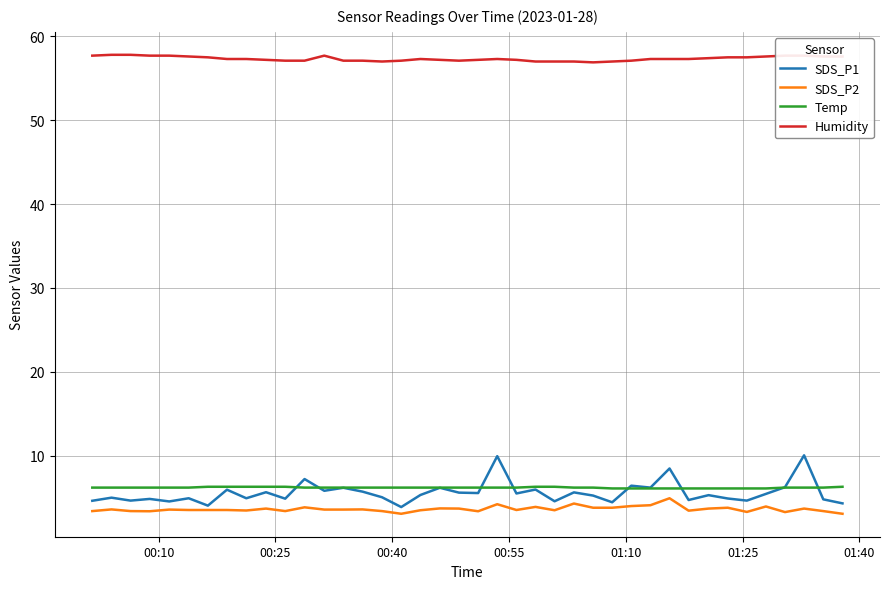

True or false: SDS_P2 and Temp cross at least once.

False